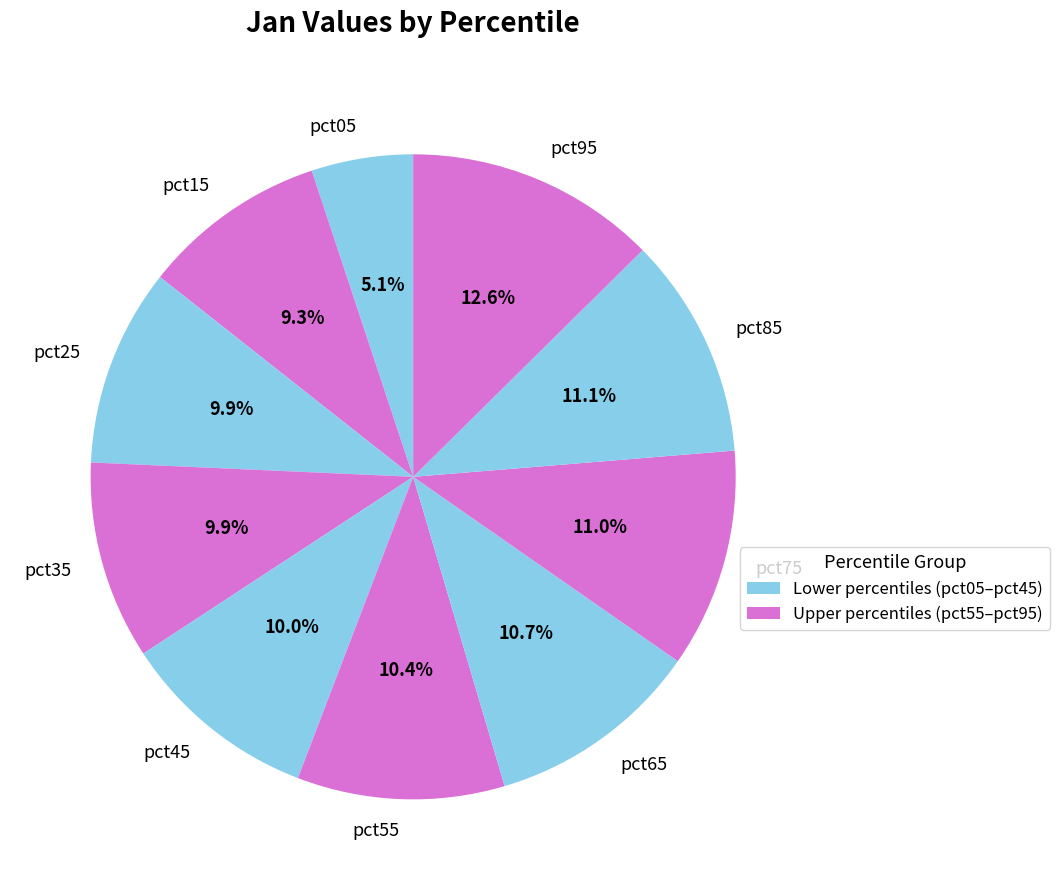

The pct35 slice represents 10% of the pie. True or false?

True